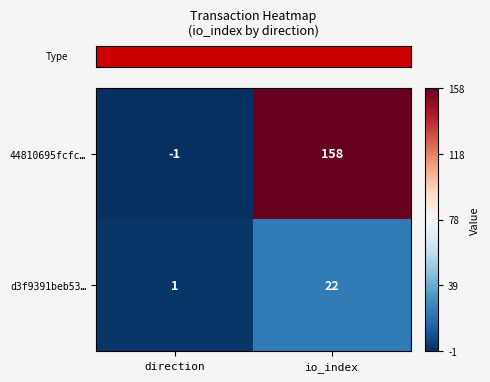

The value of d3f9391beb53… at io_index is 22. True or false?

True